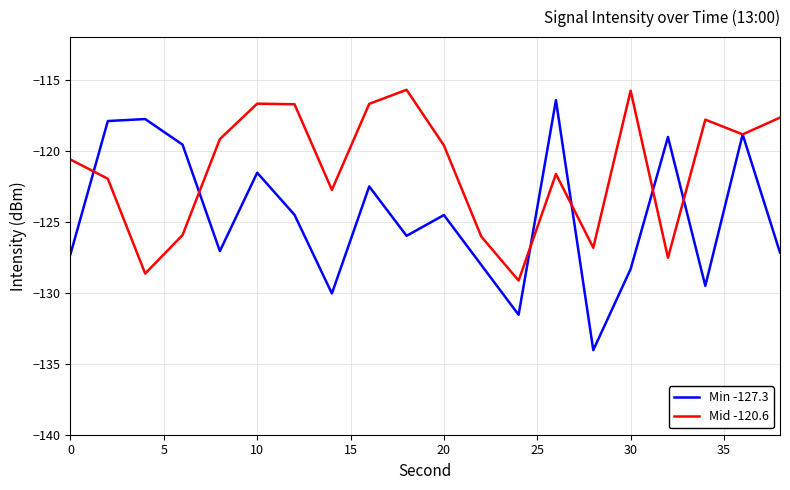

Which series has the widest spread of values?

Min -127.3